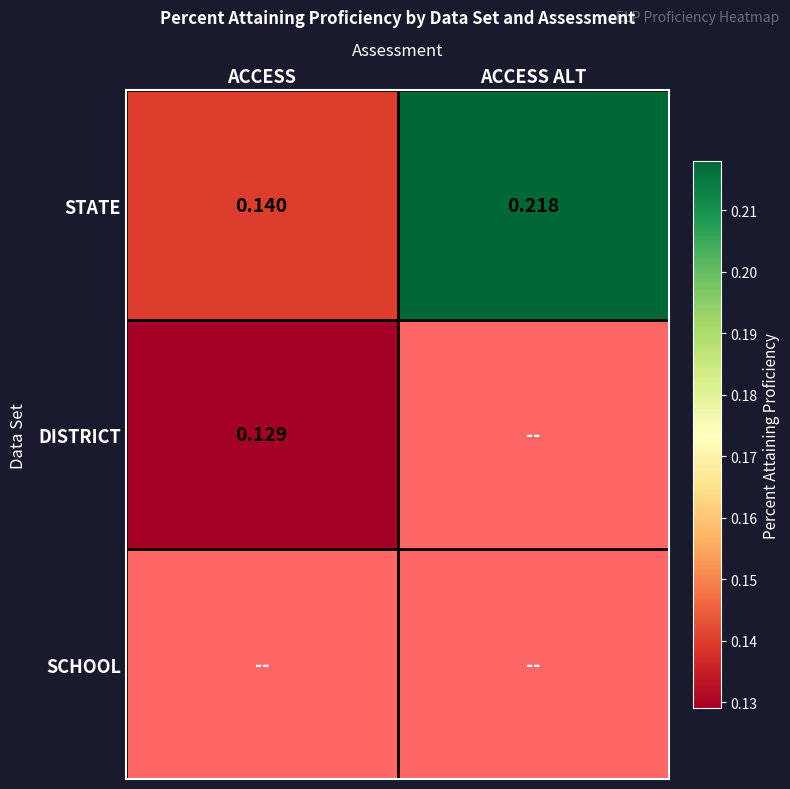

Which category has the highest value in the STATE series?

ACCESS ALT